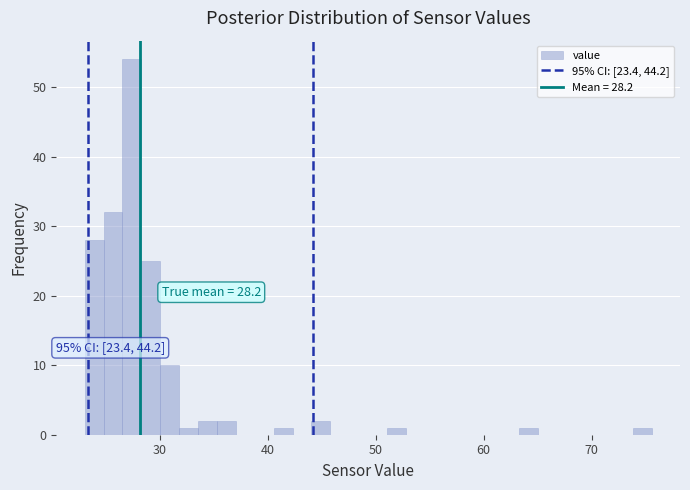

Read against the x-axis, roughly where is the centre of the tallest bar?

27